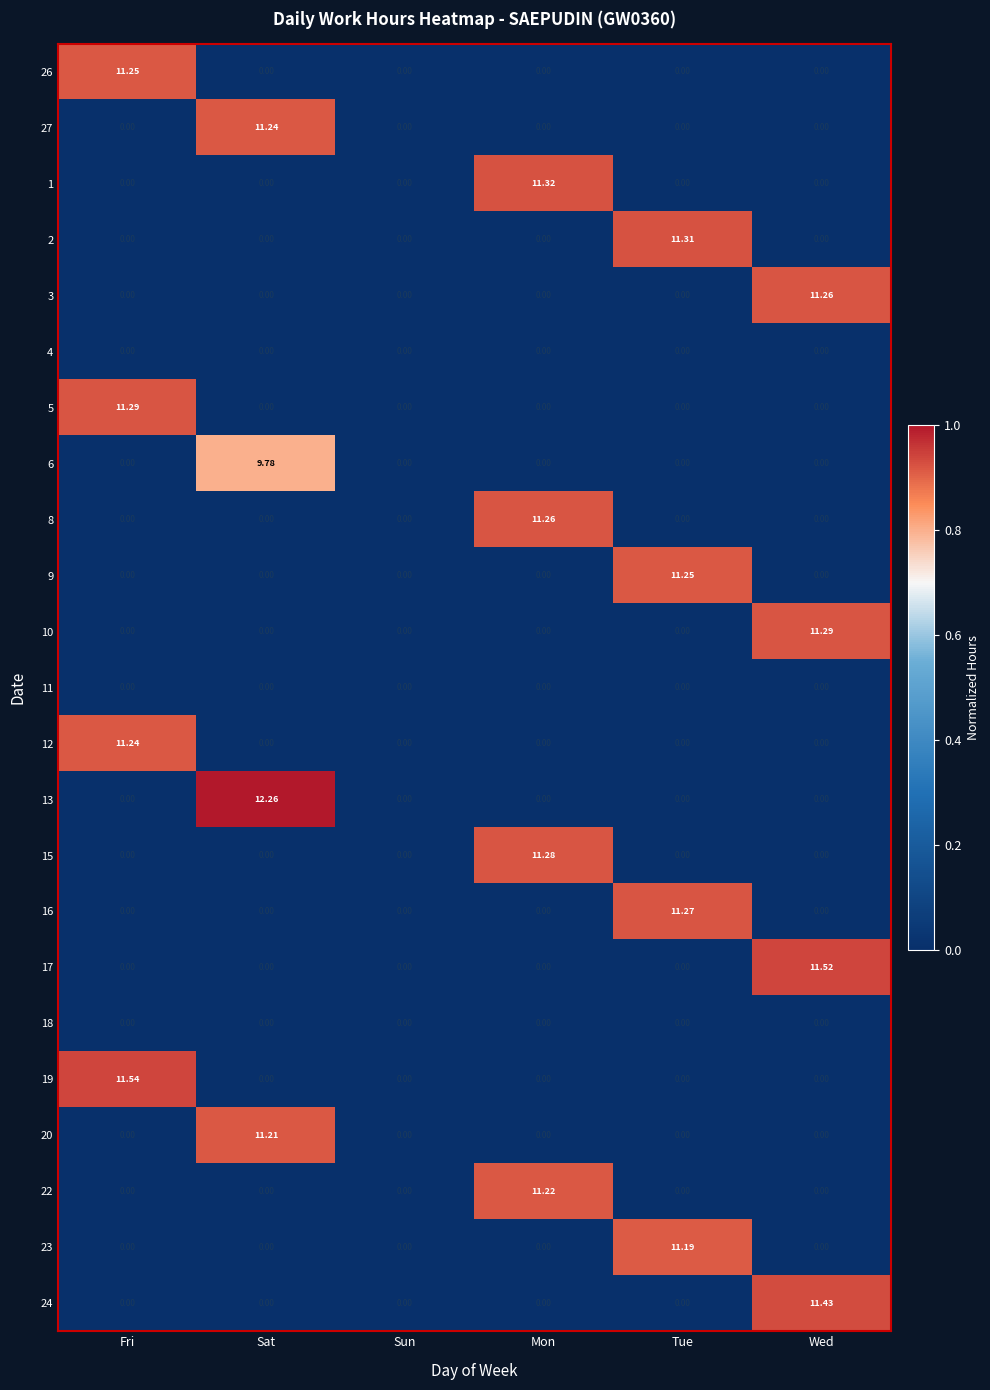

At which category does the chart reach its peak across all series?

Sat